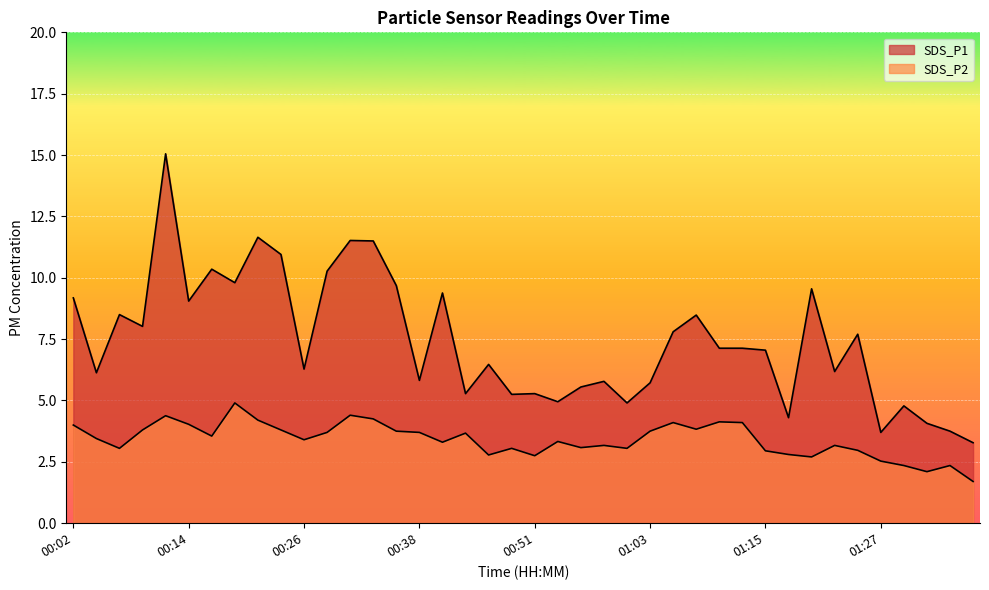

At which label does SDS_P1 first exceed 7?

00:02